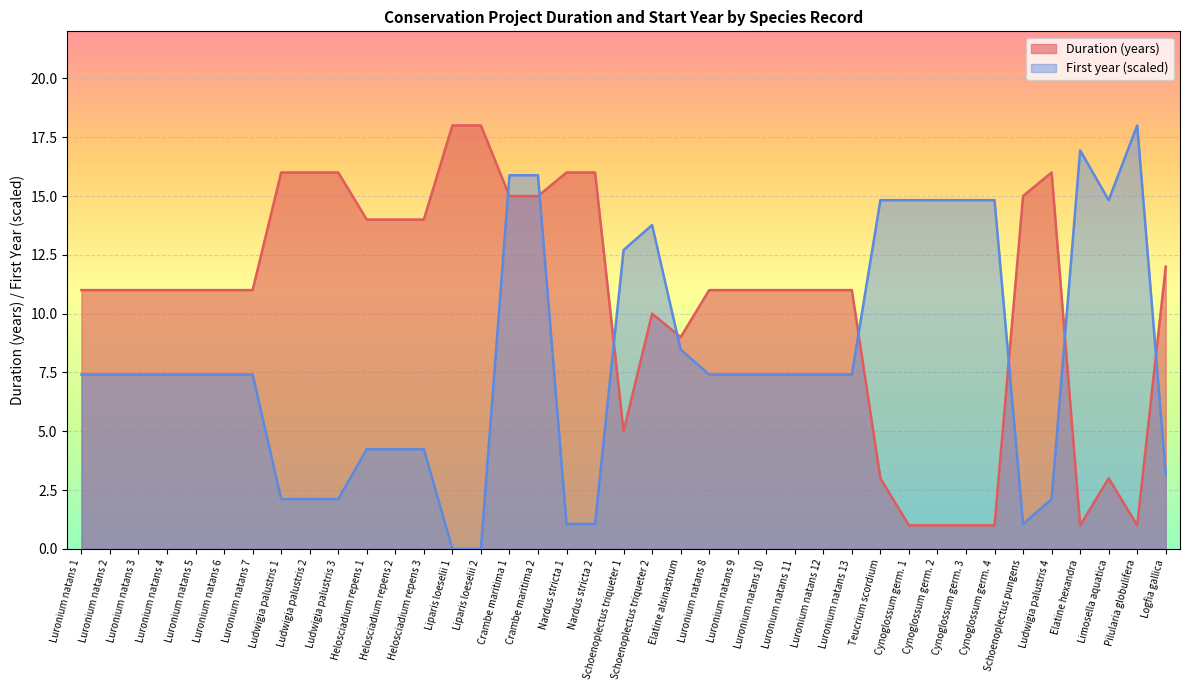

What are all the series names shown in the legend?

Duration (years), First year (scaled)